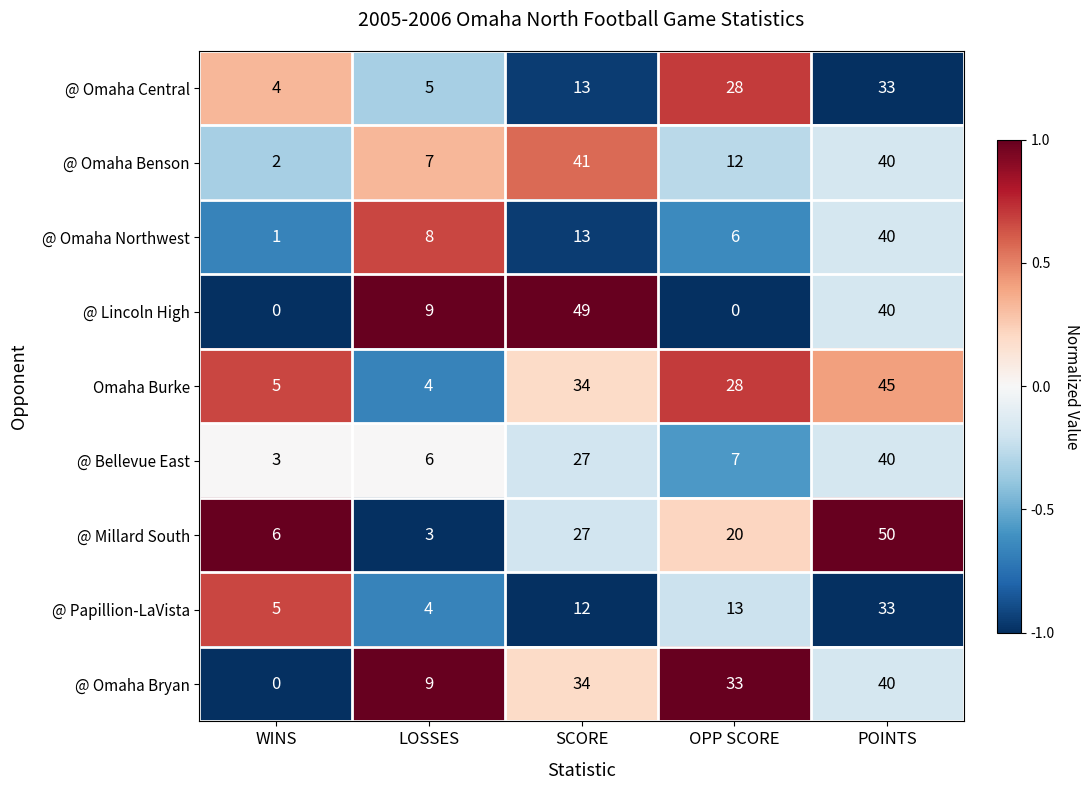

What is the sum of all @ Omaha Central values?

83